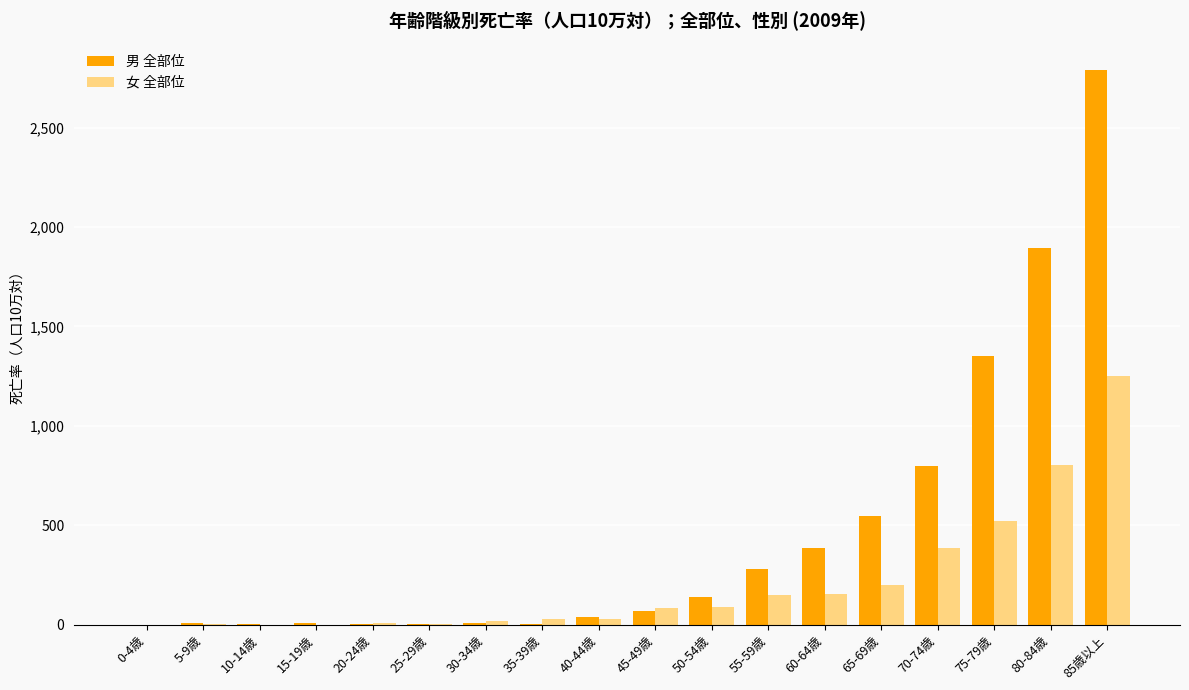

Which category has the highest value in the 男 全部位 series?

85歳以上